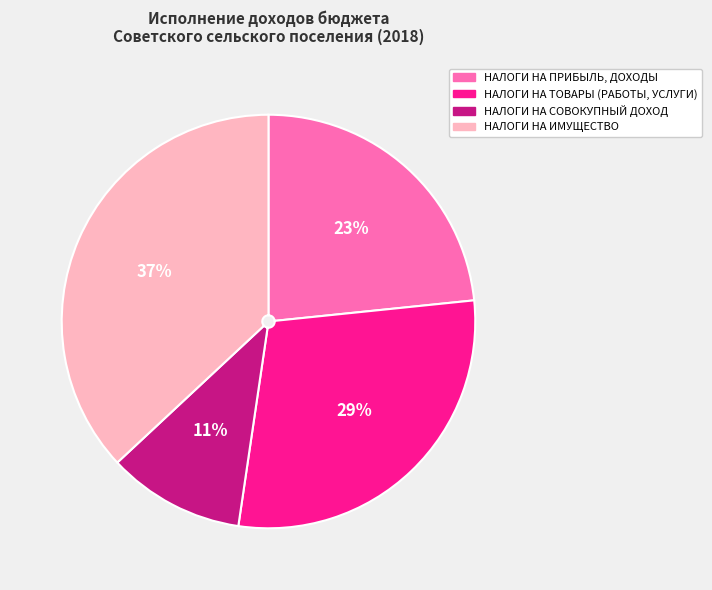

To the nearest percent, what portion does НАЛОГИ НА ТОВАРЫ (РАБОТЫ, УСЛУГИ) represent?

29%